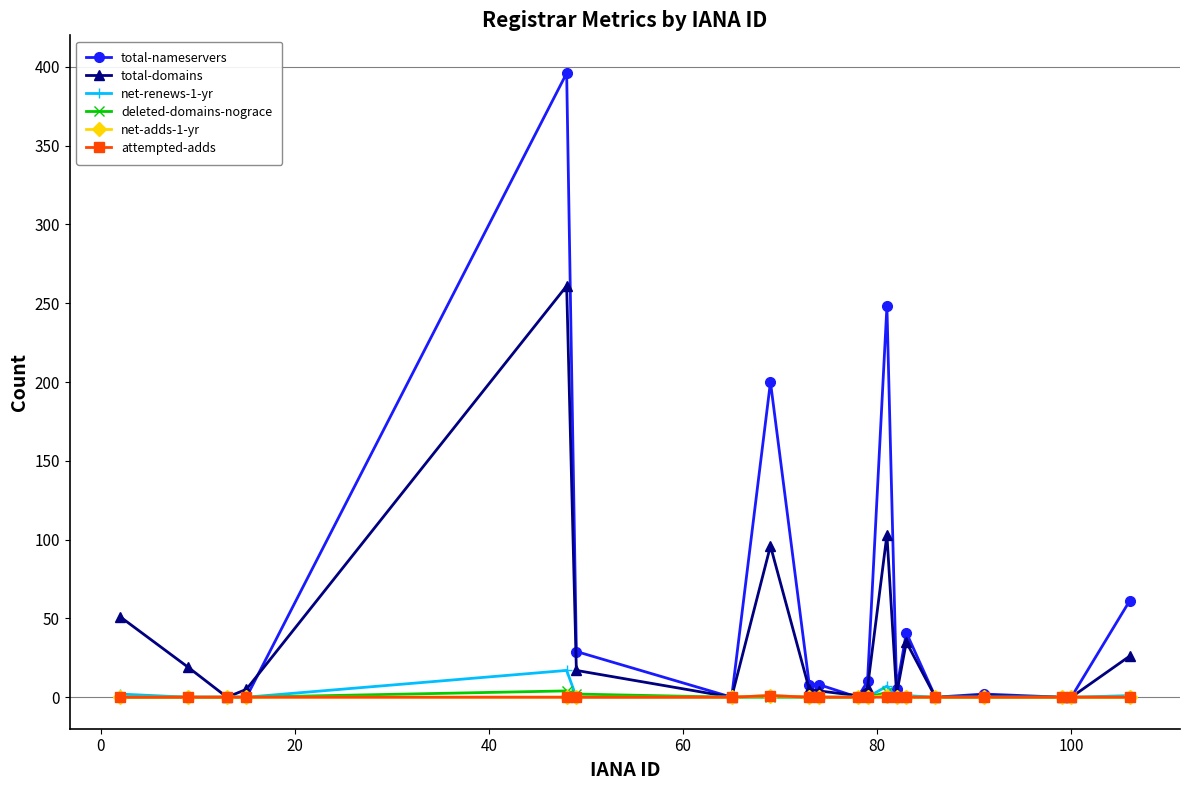

True or false: net-renews-1-yr has more than 1 points higher than both neighbors.

True